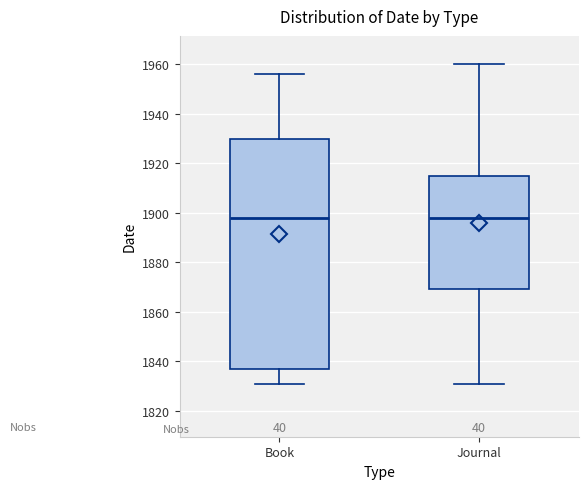

Where does the lower whisker of the box for Journal end on the y-axis? The values are not printed on the chart, so give them approximately, as read against the axis.

1832